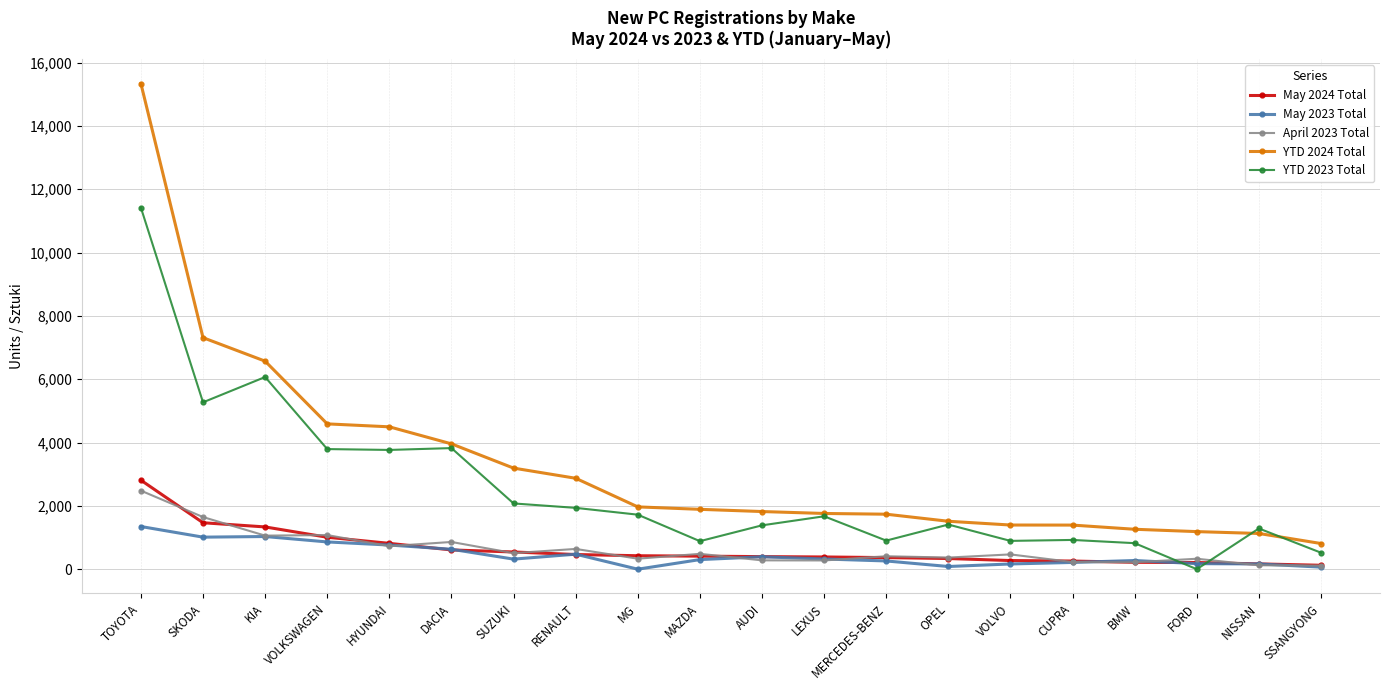

At which category does the chart reach its peak across all series?

TOYOTA